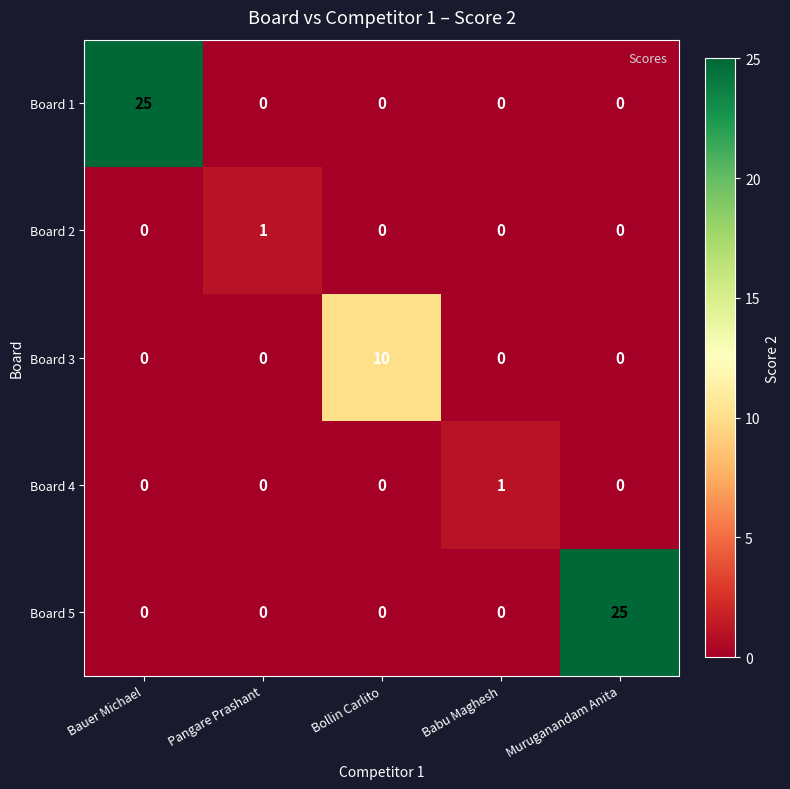

Is the value of Board 2 at Bauer Michael greater than the value of Board 1 at Bauer Michael?

No